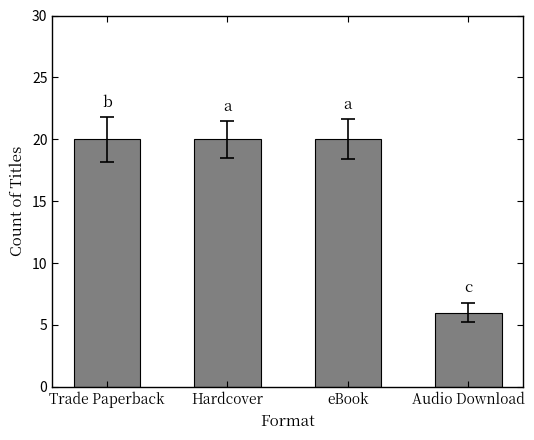

True or false: the data shows 27 at Trade Paperback.

False